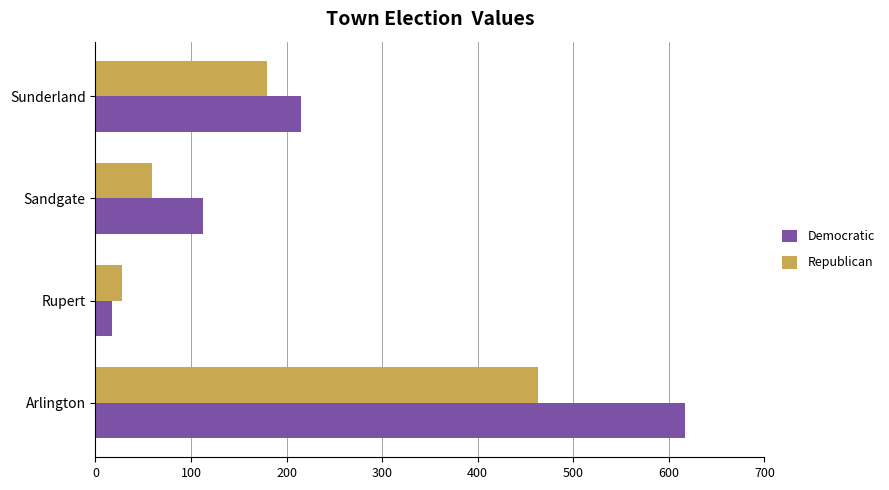

At which label does Democratic reach its minimum?

Rupert